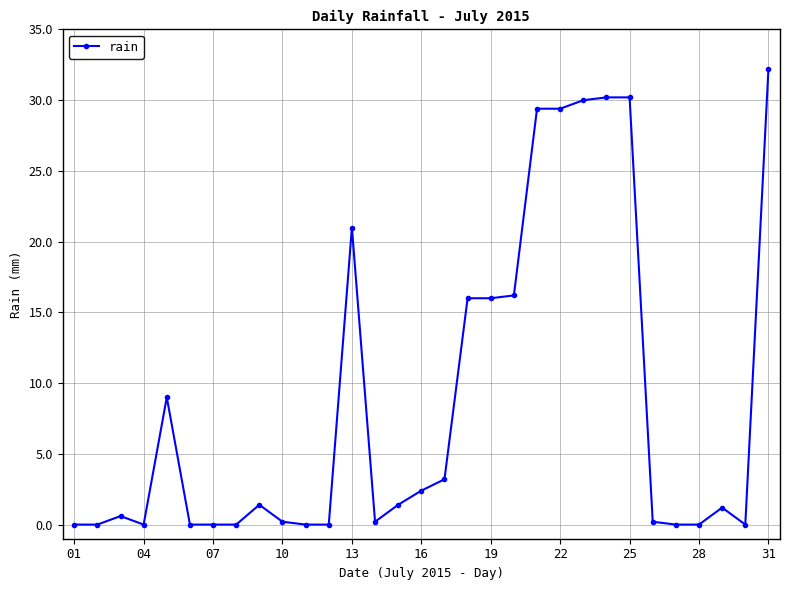

True or false: the data has more than 2 interior local peaks.

True